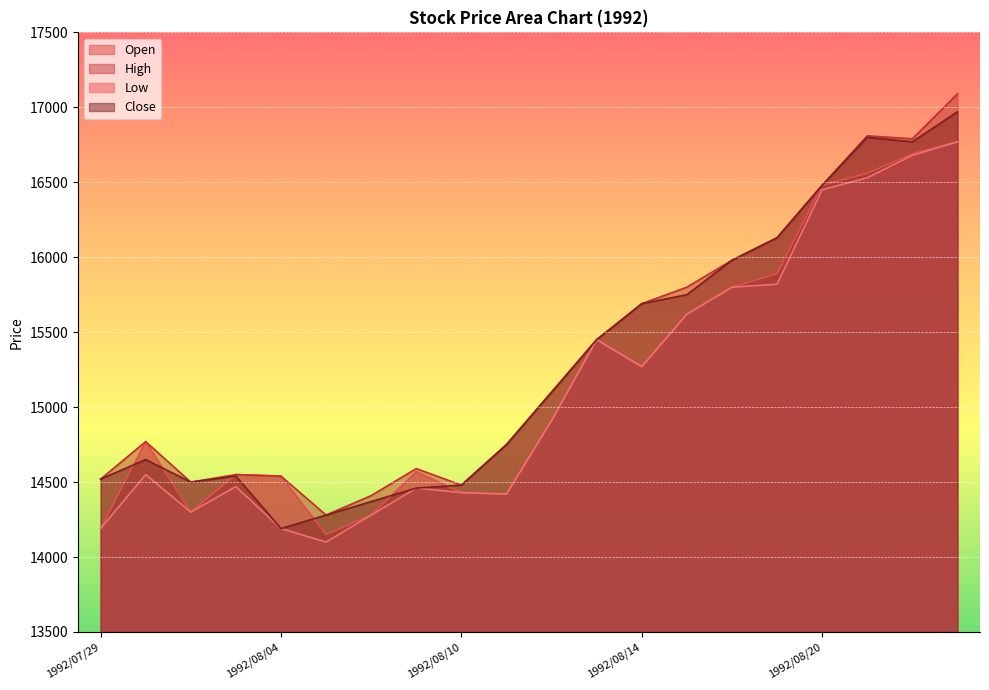

Rank the series by their average value, from lowest to highest.

Low, Open, Close, High